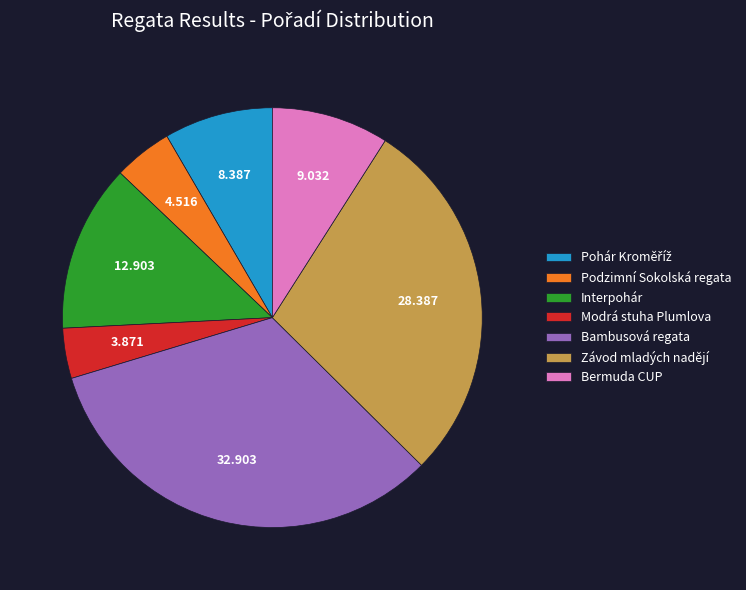

Which category has the biggest portion of the pie?

Bambusová regata